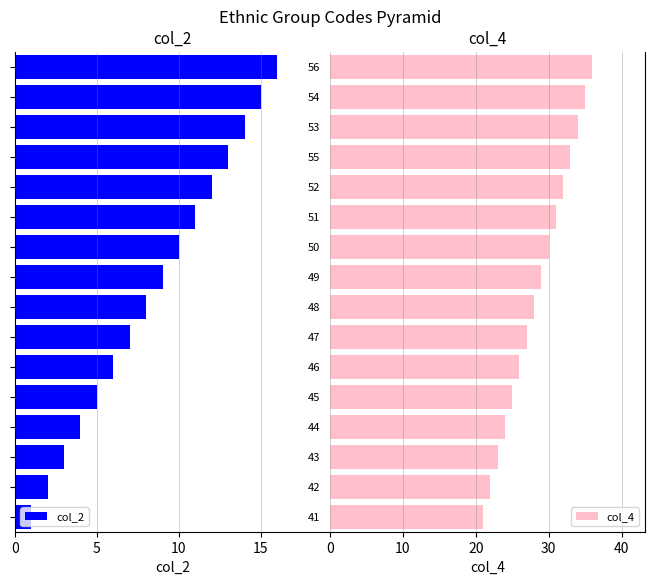

What is the smallest value displayed?

1